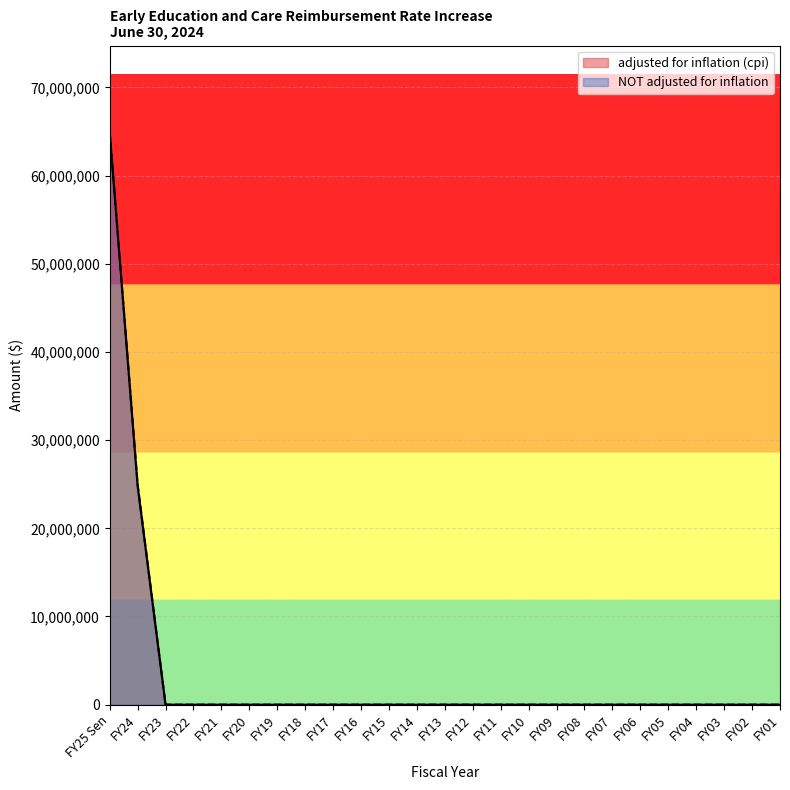

Count the number of data series in this chart.

2